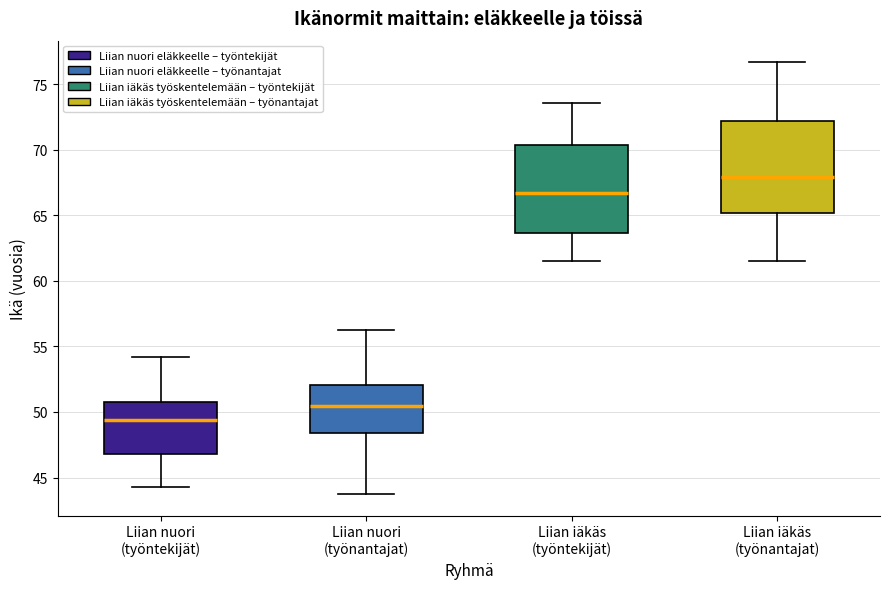

Reading left to right, transcribe this box plot: for each box, give where its median line is, the range the box spans, and where its two whiskers end, as read against the y-axis. The values are not printed on the chart, so give them approximately, as read against the axis.

Liian nuori (työntekijät): median 49.5, box 47.0 to 51.0, whiskers 44.5 to 54.0
Liian nuori (työnantajat): median 50.5, box 48.5 to 52.0, whiskers 43.5 to 56.0
Liian iäkäs (työntekijät): median 66.5, box 63.5 to 70.5, whiskers 61.5 to 73.5
Liian iäkäs (työnantajat): median 68.0, box 65.0 to 72.0, whiskers 61.5 to 76.5